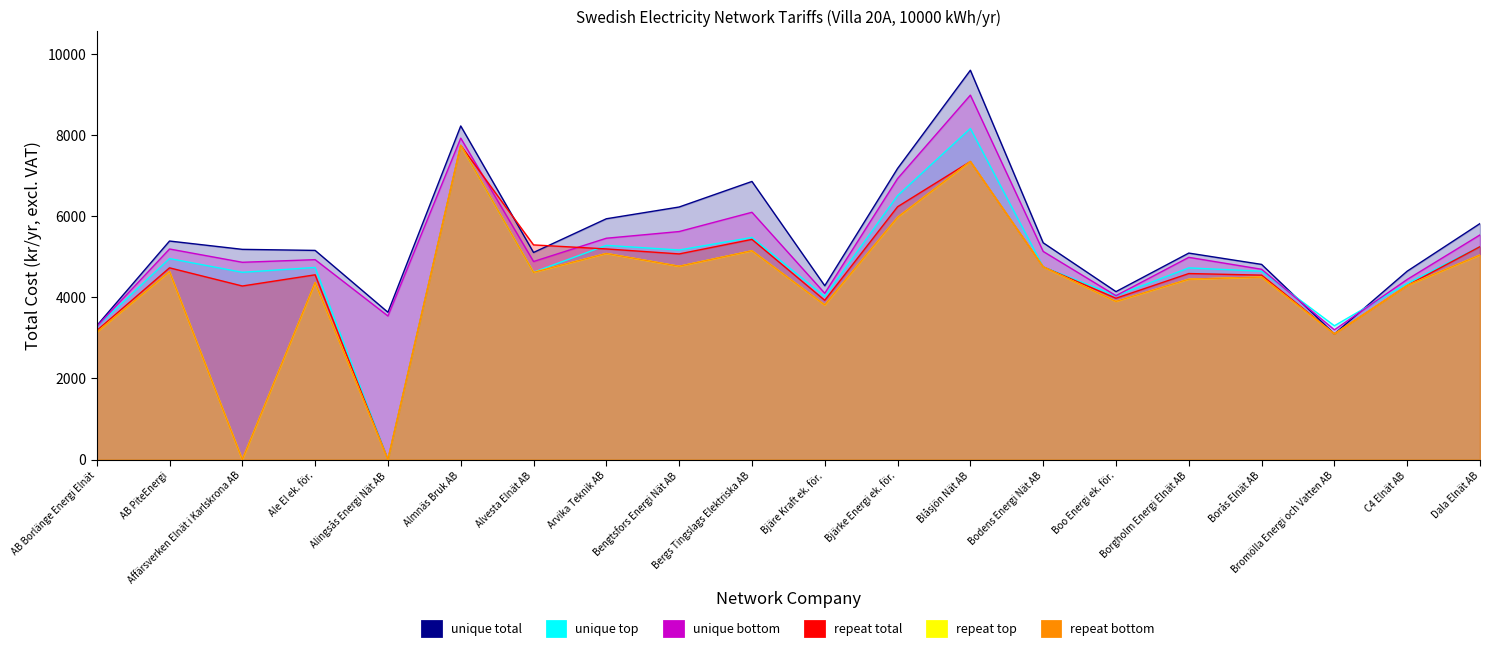

What position from the right is Dala Elnät AB?

1